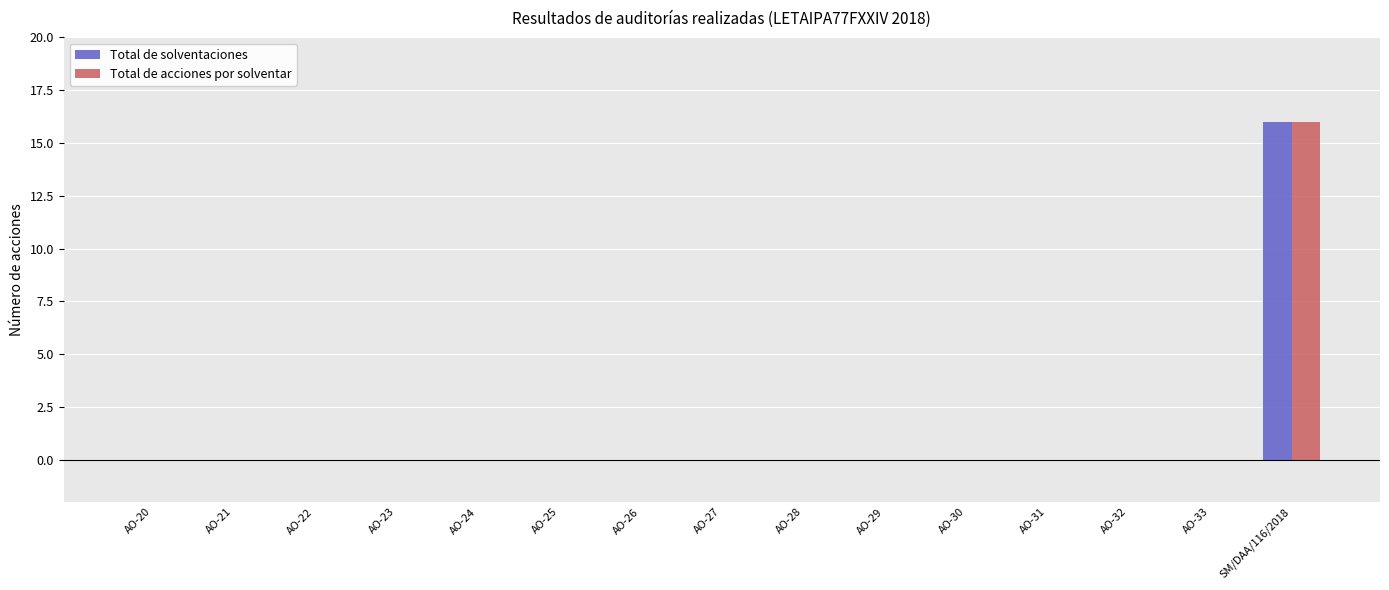

At which category is the sum across all series the highest?

SM/DAA/116/2018